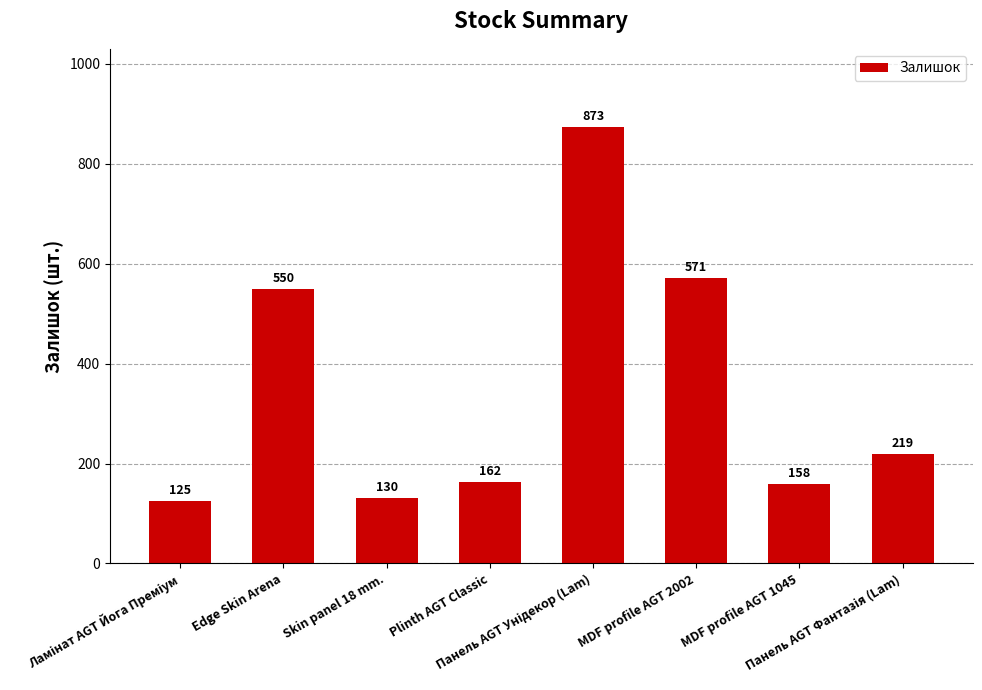

Reading left to right, extract all data points from this chart.

125	550	130	162	873	571	158	219